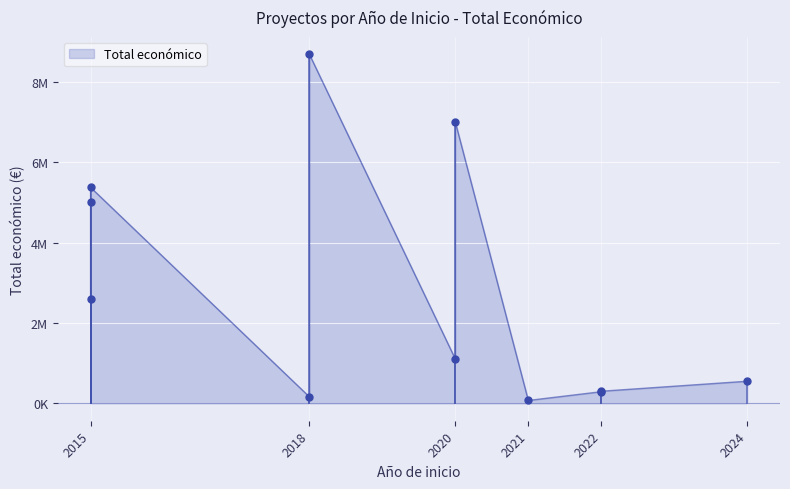

Approximately how many times larger is the value at 2018 compared to 2015?

1.6